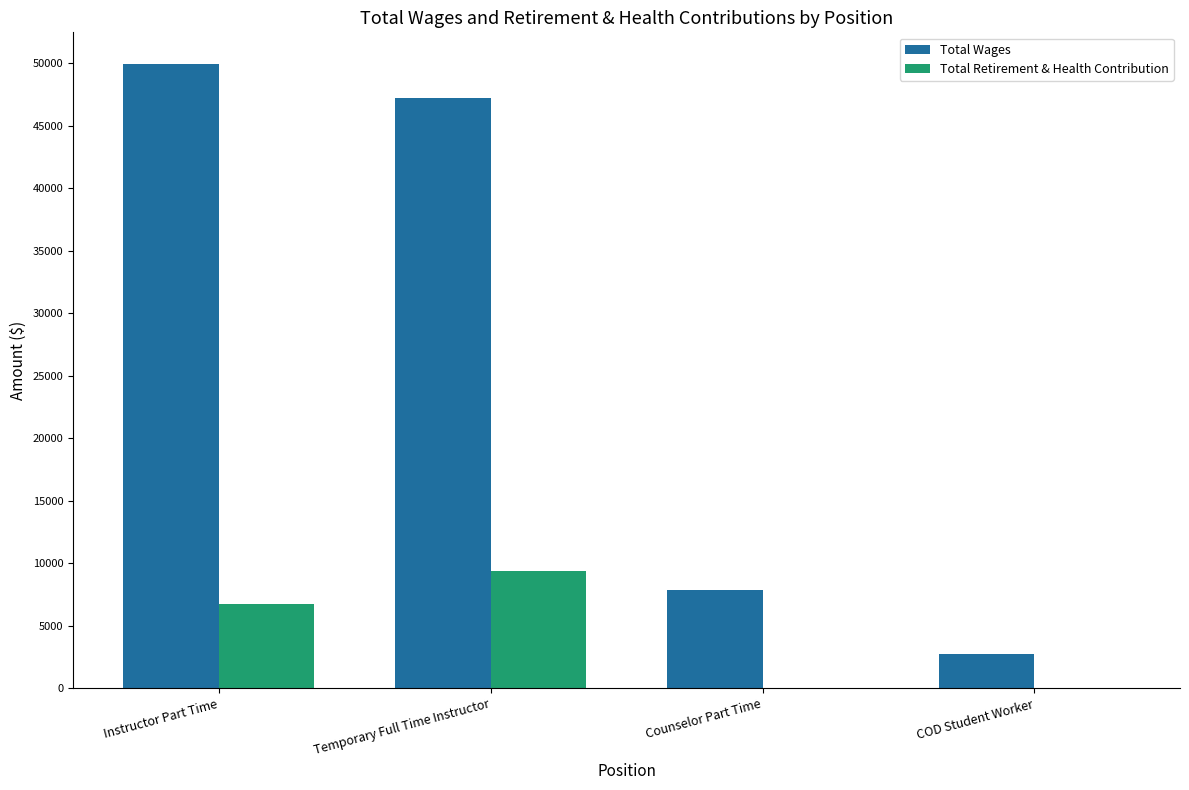

True or false: Total Wages has a value of 47223 at Temporary Full Time Instructor.

True